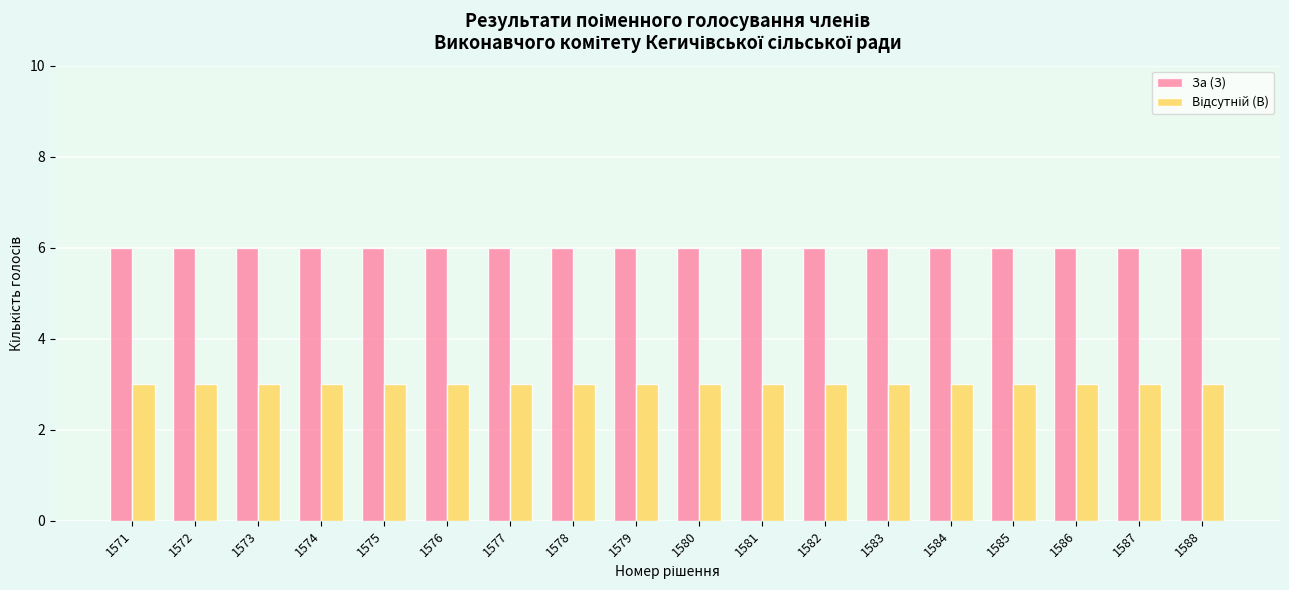

The За (З) series shows 6 at 1576. True or false?

True